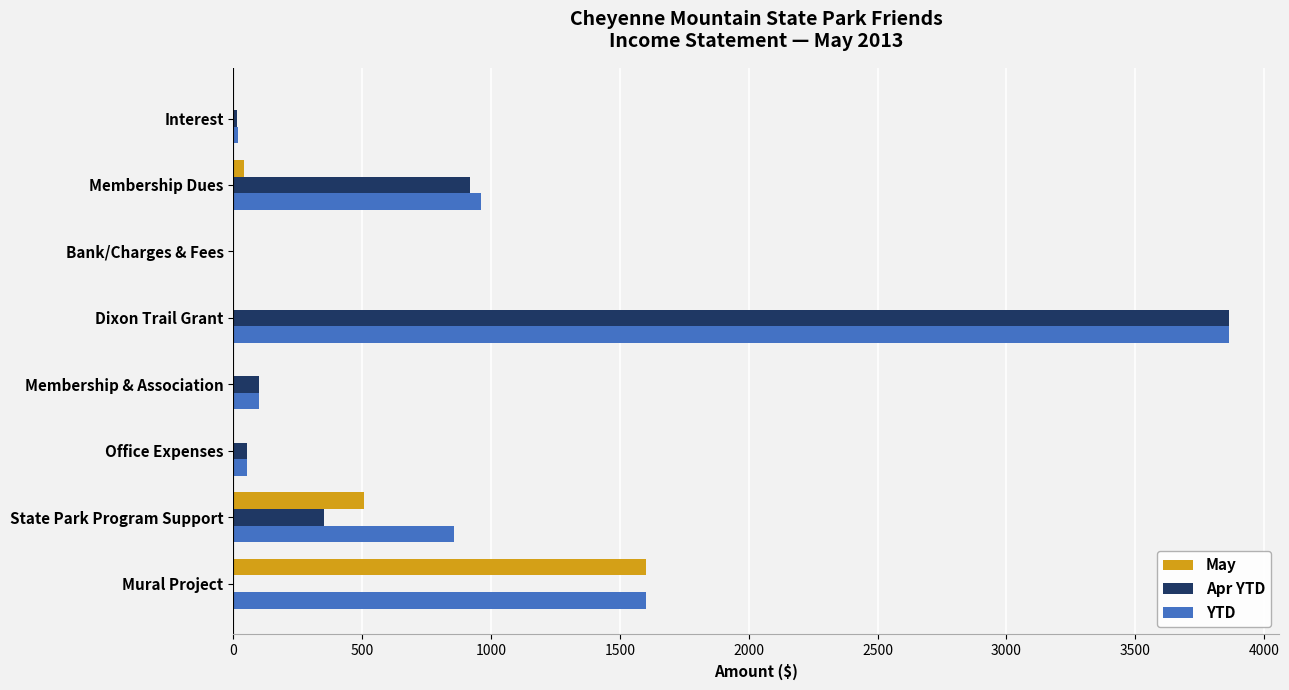

Where is Apr YTD nearest to the value 1932?

Membership Dues